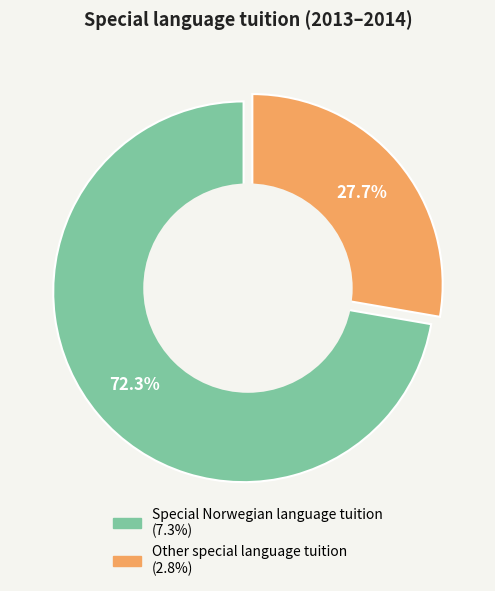

How many slices are in this pie chart?

2